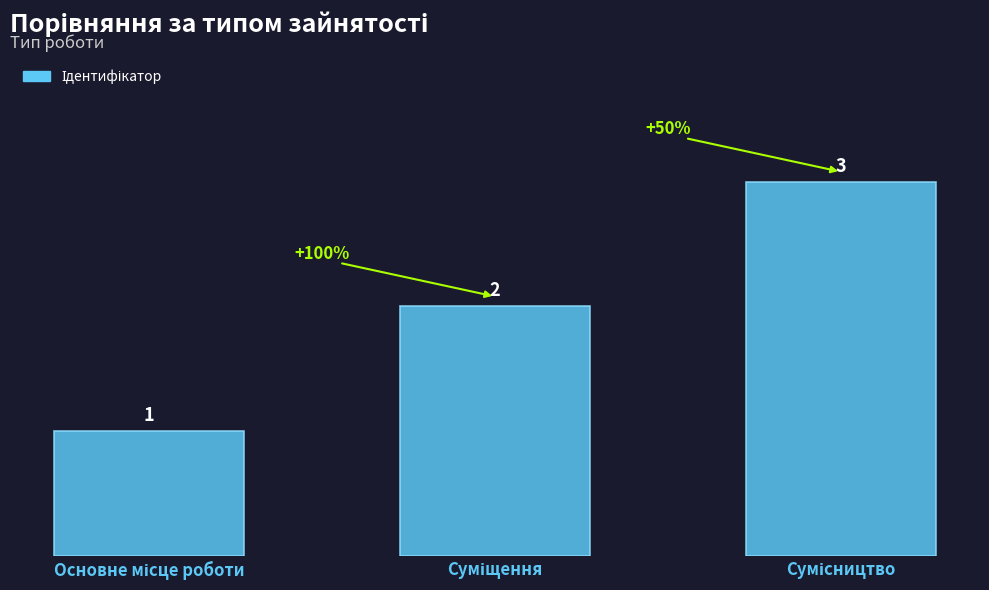

What is the value of the 1st bar from the left?

1